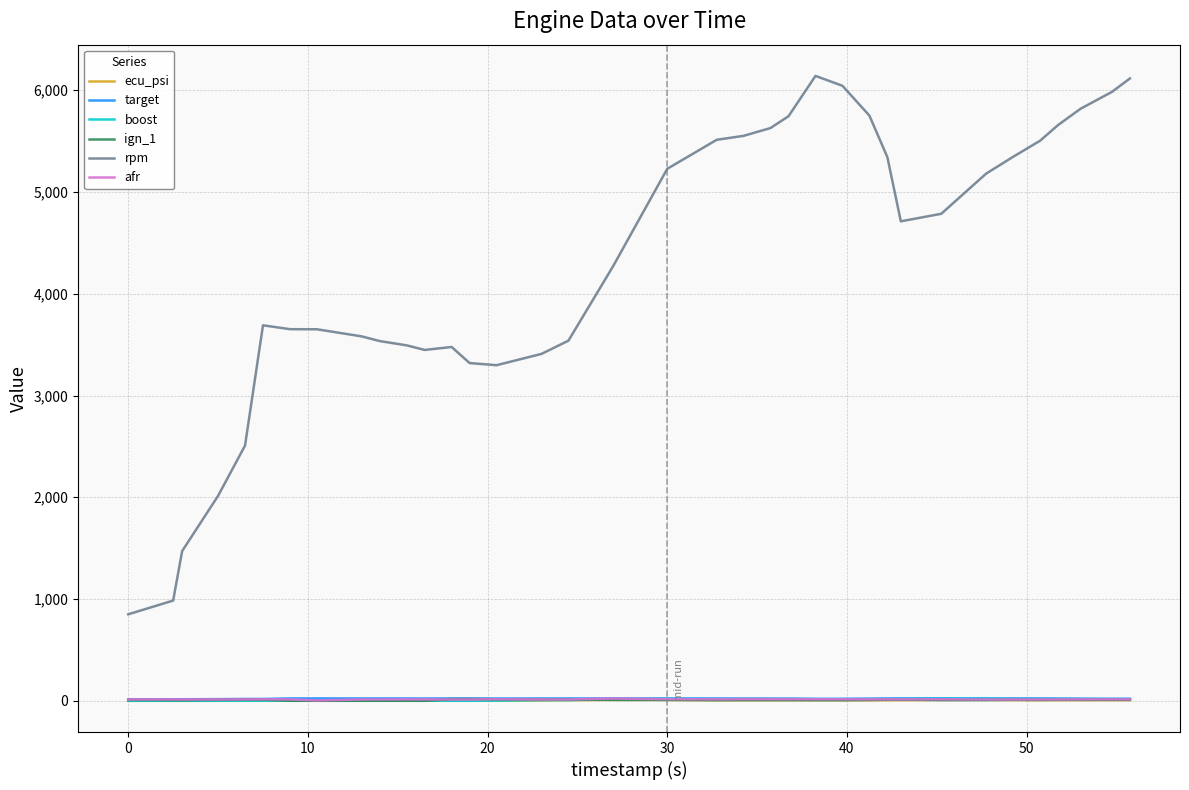

Which series has the widest spread of values?

rpm